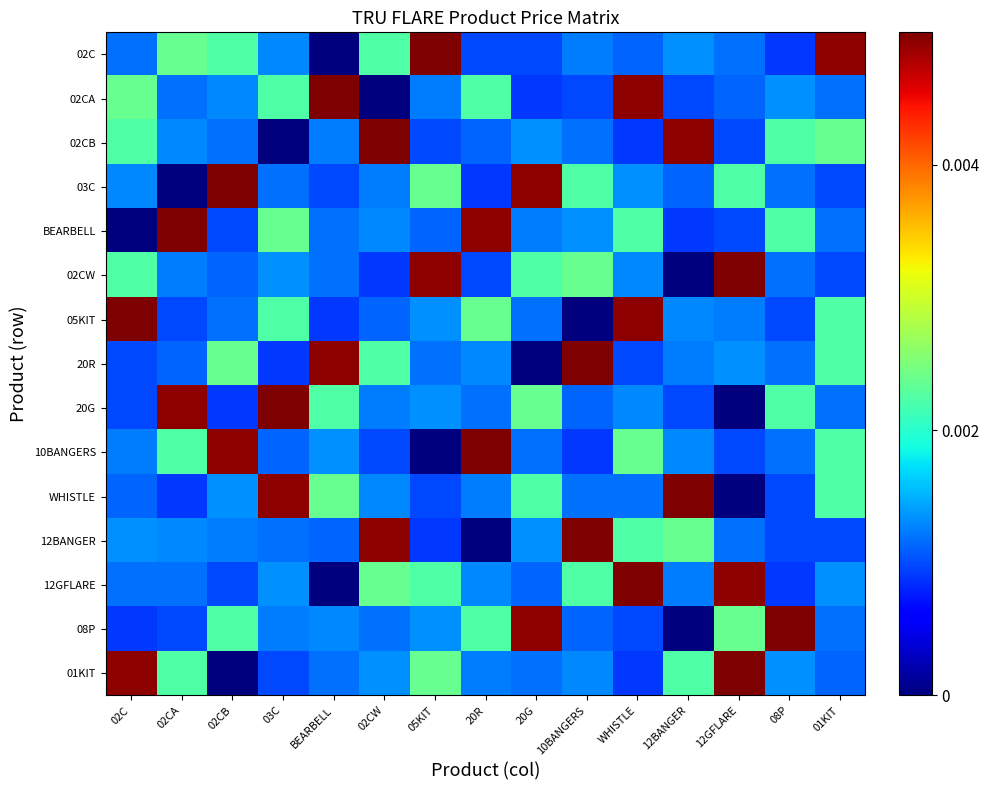

How many distinct data groups are displayed?

15